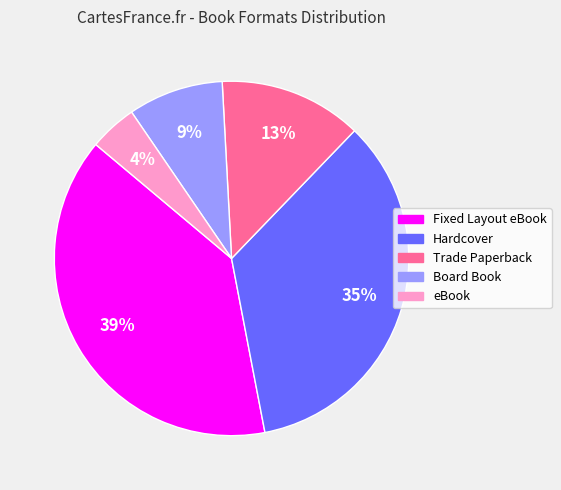

To the nearest percent, what is the combined percentage of Fixed Layout eBook and eBook?

43%